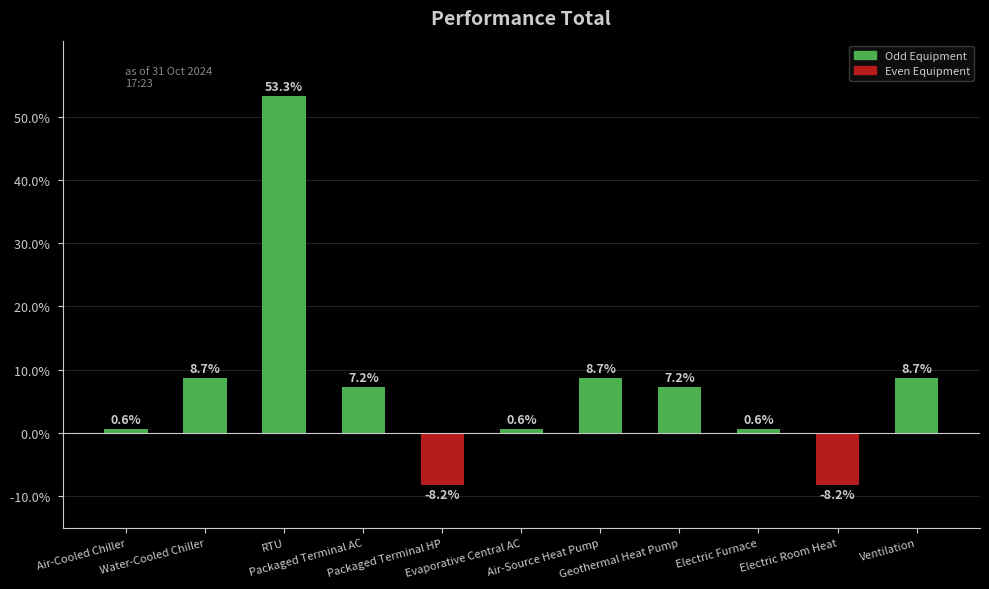

What is the label of the 8th bar from the left?

Geothermal Heat Pump